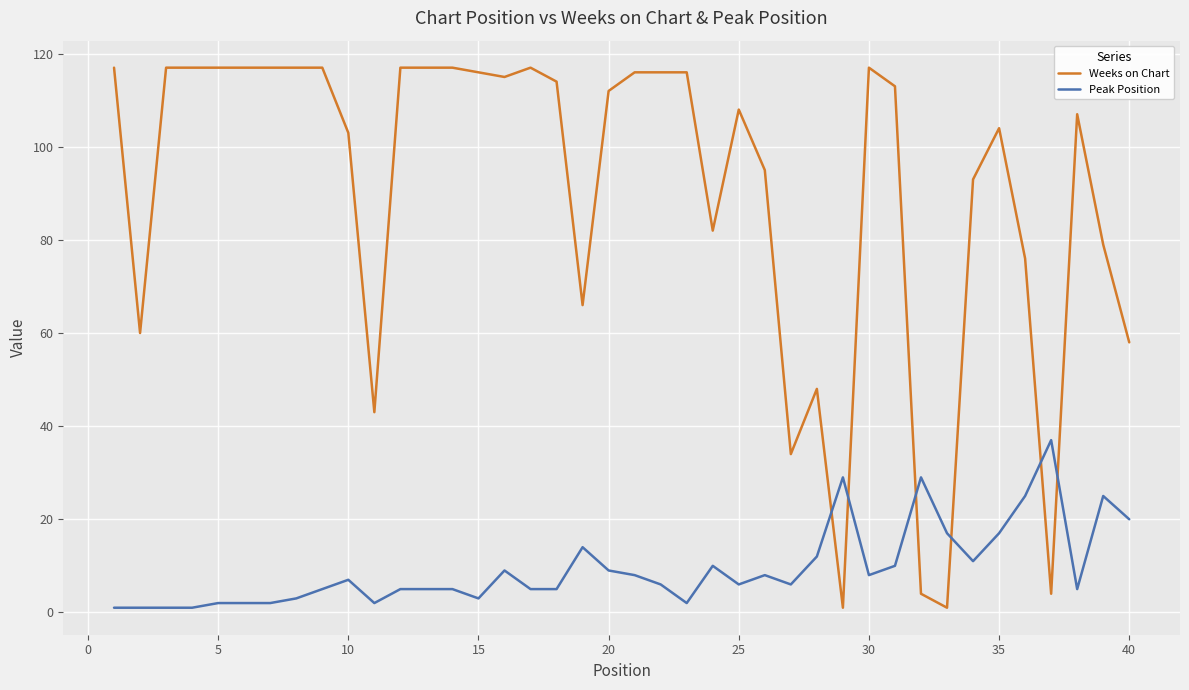

After their last crossing, which series has the higher values: Peak Position or Weeks on Chart?

Weeks on Chart